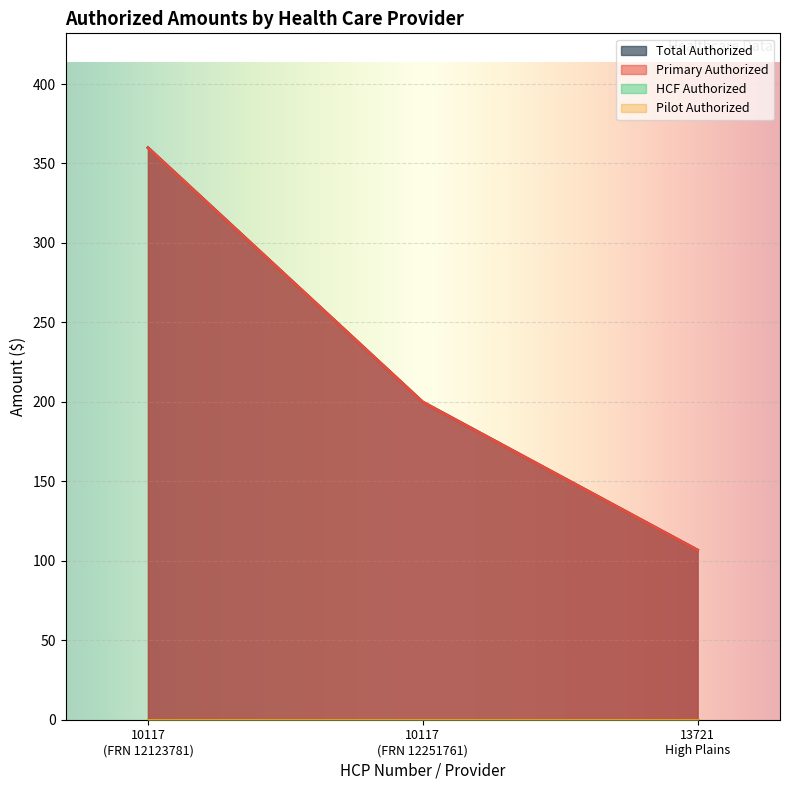

Which series has the largest range (max minus min)?

Primary Authorized